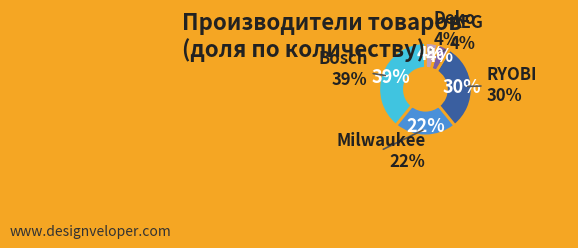

True or false: AEG accounts for 1% of the total.

False